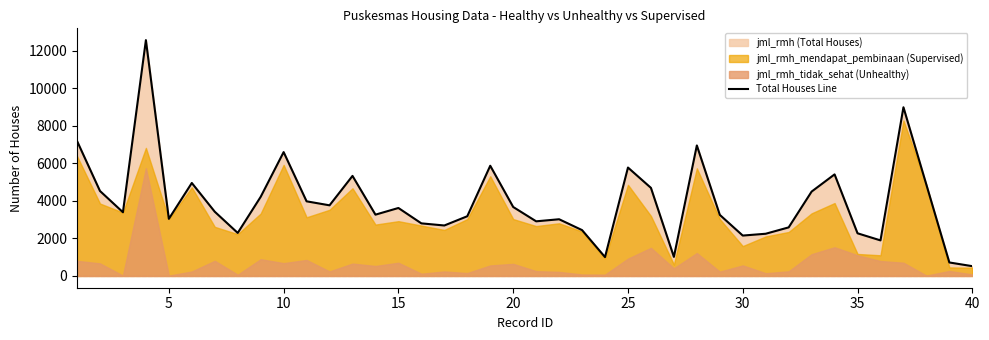

What is the highest value of the Total Houses Line series?

12560